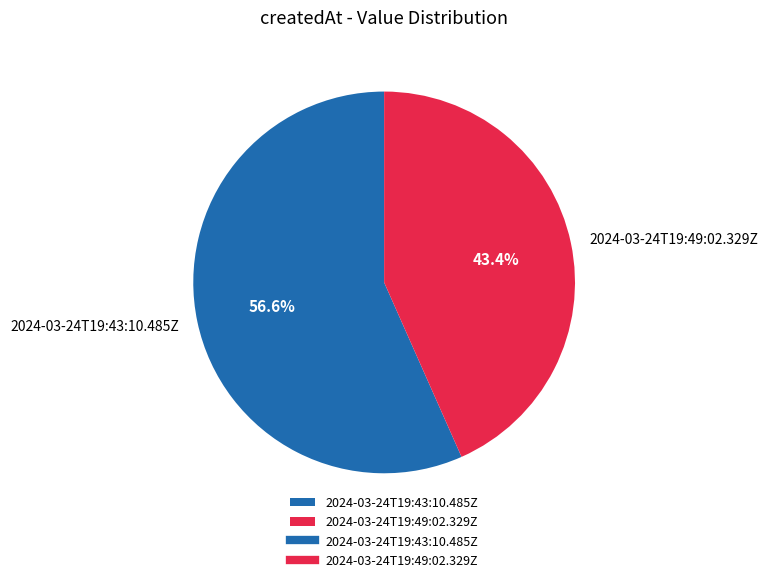

True or false: 2024-03-24T19:49:02.329Z accounts for 38% of the total.

False